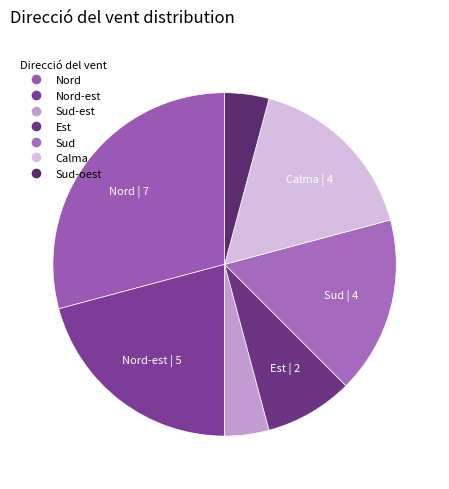

How much of the chart is everything except Est?

91.7%